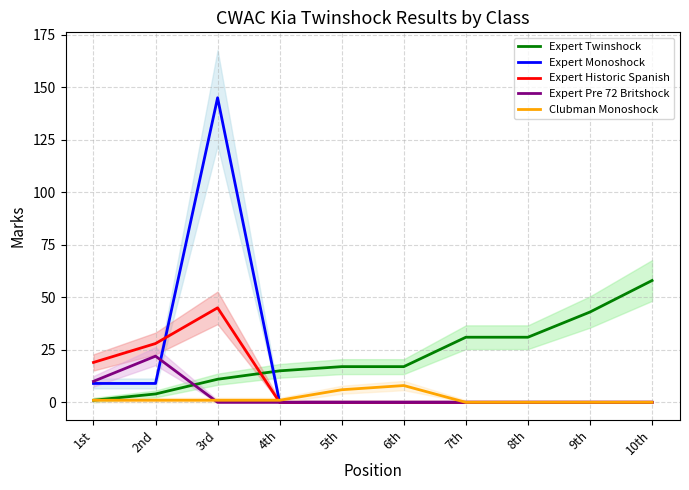

What is the value of the Clubman Monoshock point at the 6th from the left?

8